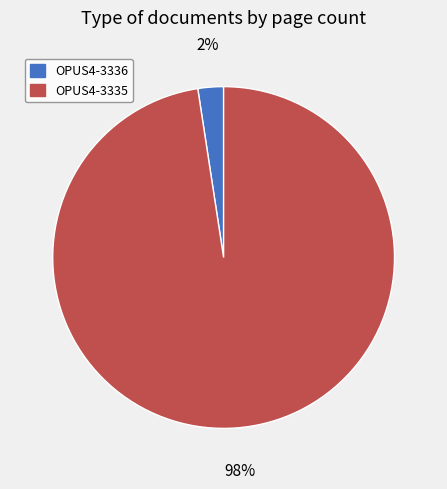

Count the number of slices in the pie.

2